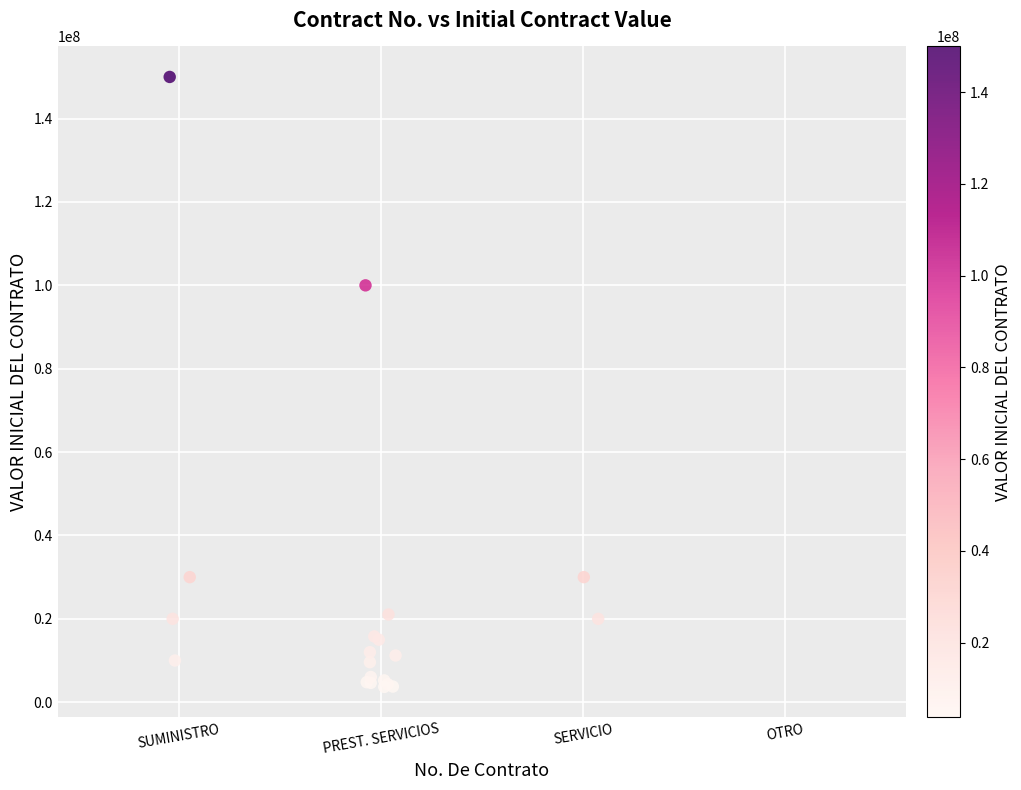

What Y value in the scatter plot is closest to 76834800?

100000000